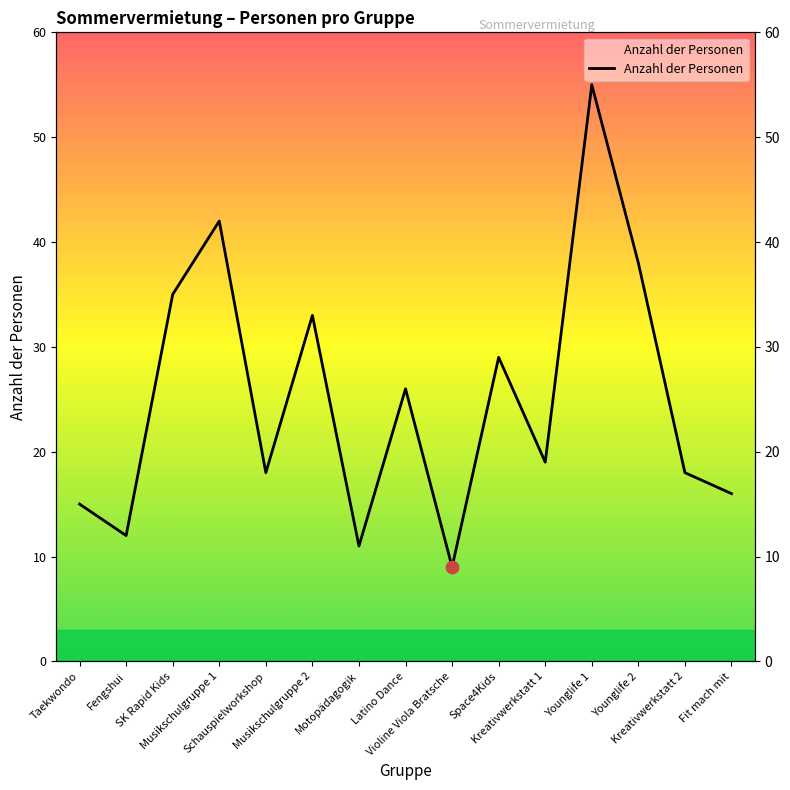

What is the change in value from Musikschulgruppe 1 to Schauspielworkshop?

-24